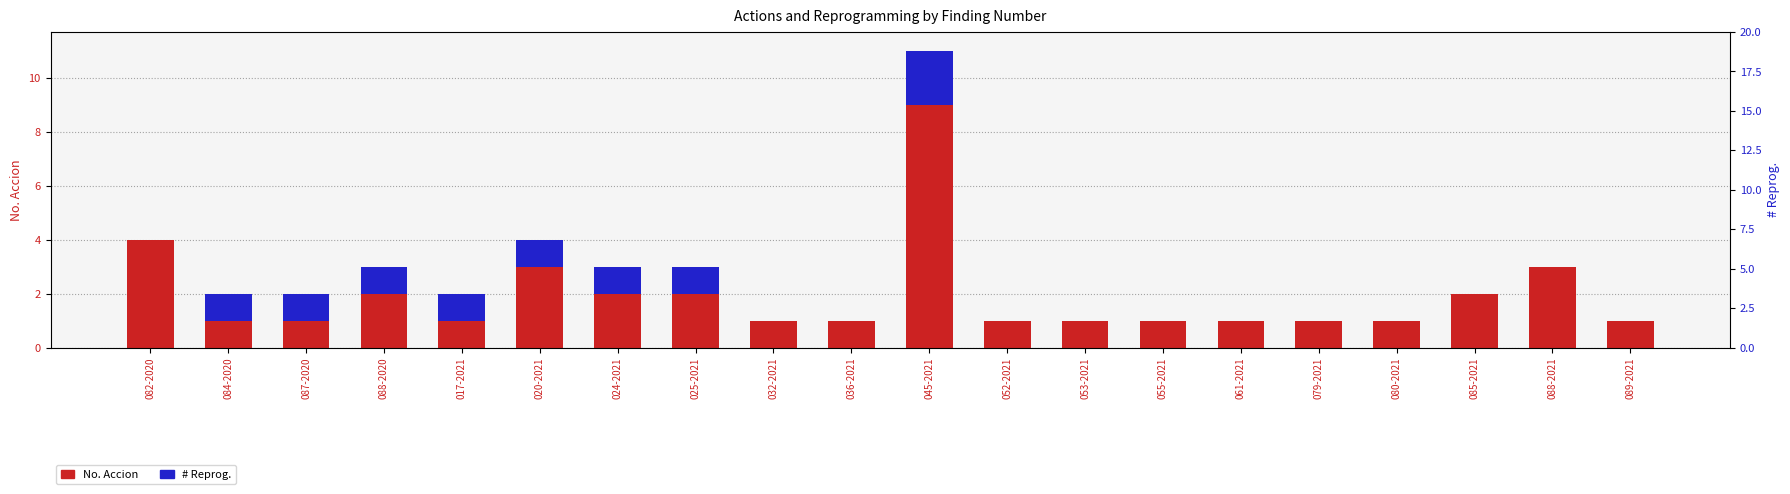

Is it true that No. Accion equals 0 at 053-2021?

False